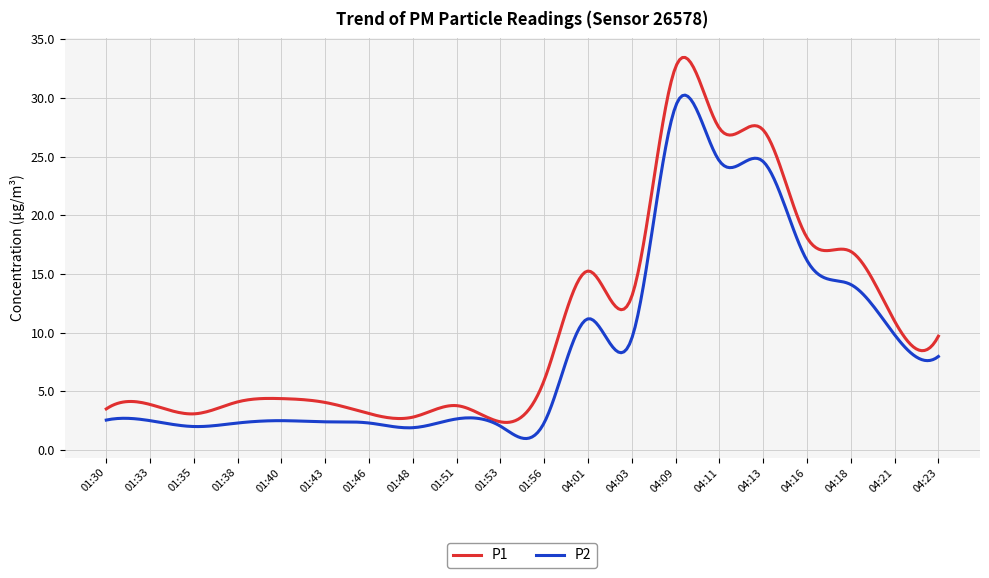

What is the lowest value of the P1 series?

2.4